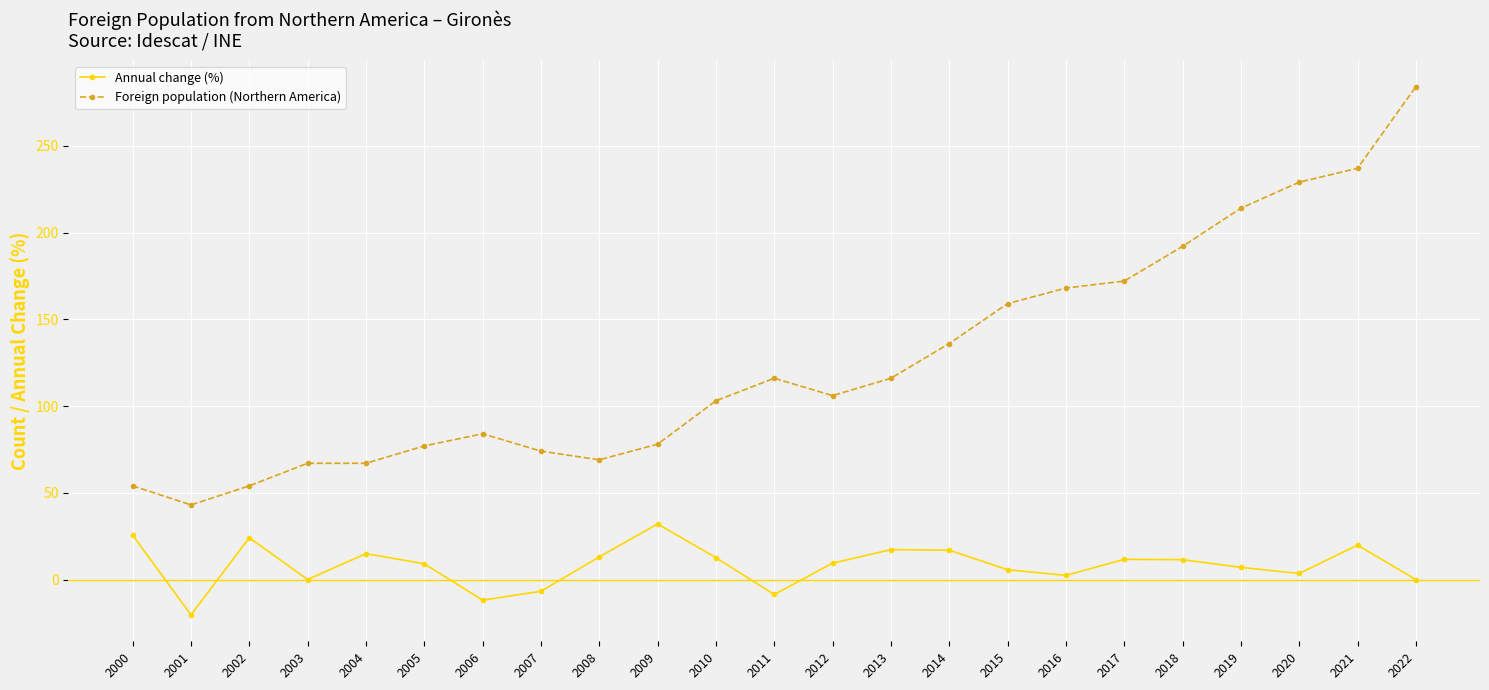

The value of Foreign population (Northern America) at 2009 is 78.0. True or false?

True